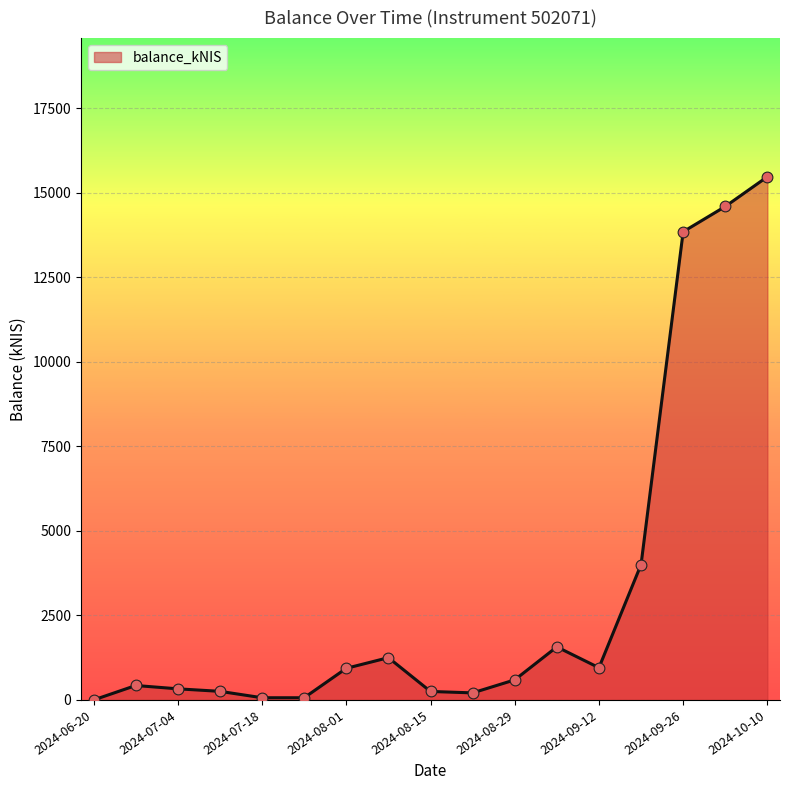

What is the difference between the maximum and minimum values?

15476.3